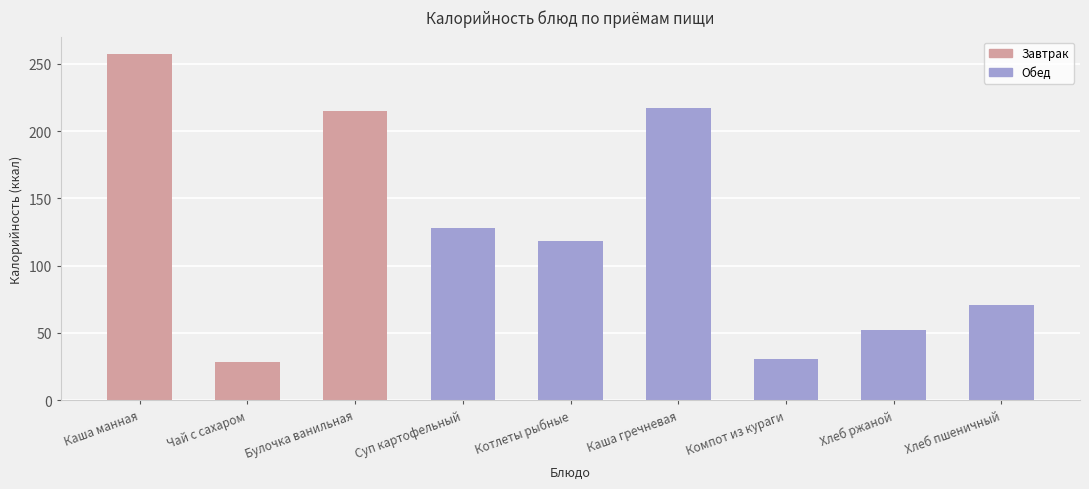

Which has a higher value, Булочка ванильная or Компот из кураги?

Булочка ванильная